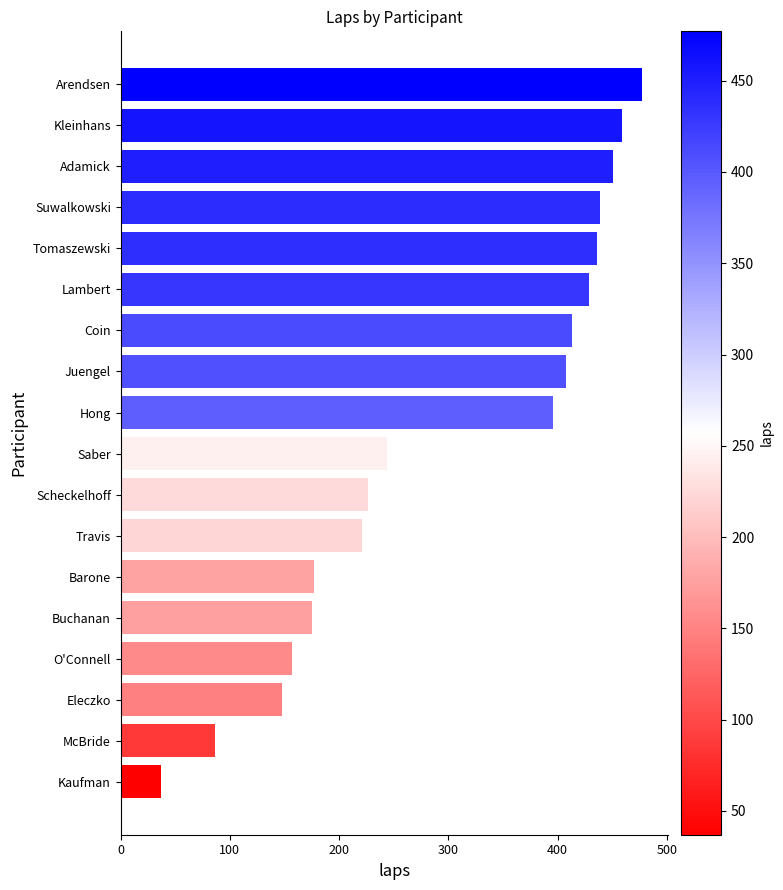

What is the difference between the second highest and minimum values?

422